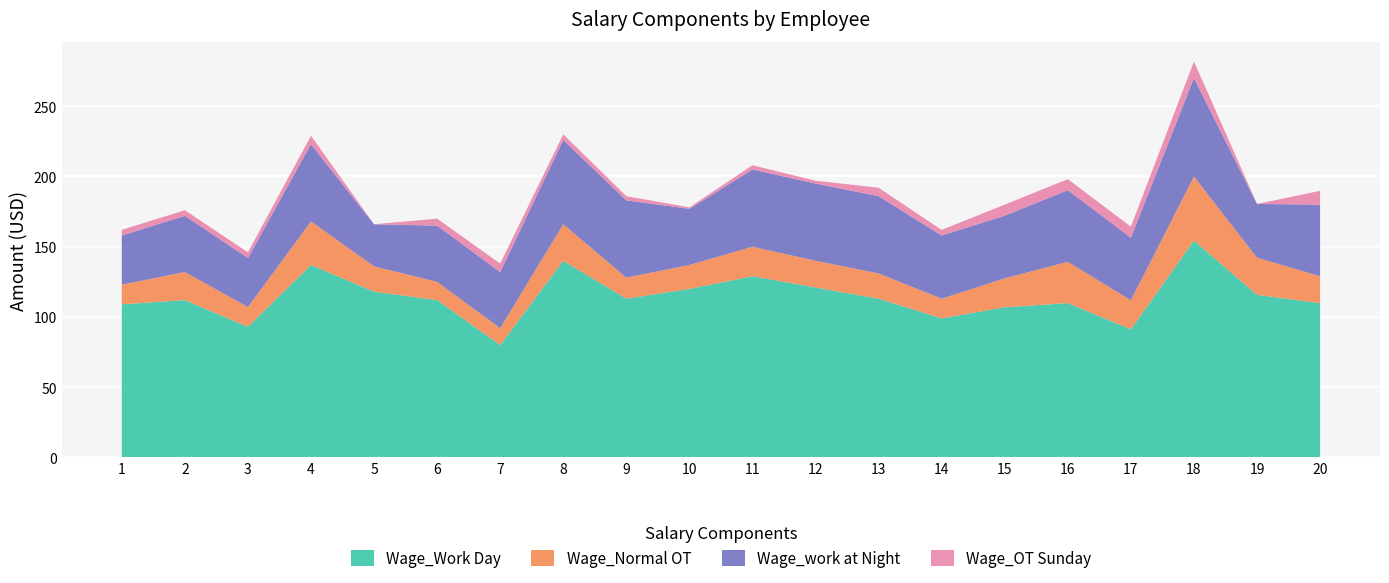

What is the minimum value for Wage_Work Day?

80.0